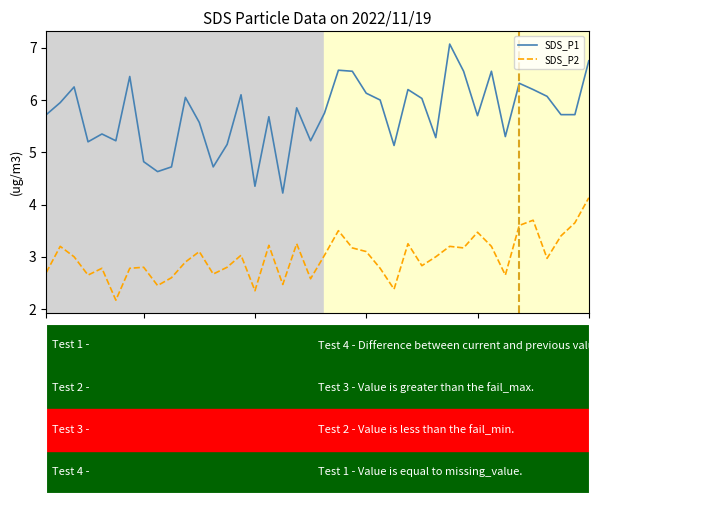

Which series has the largest range (max minus min)?

SDS_P1